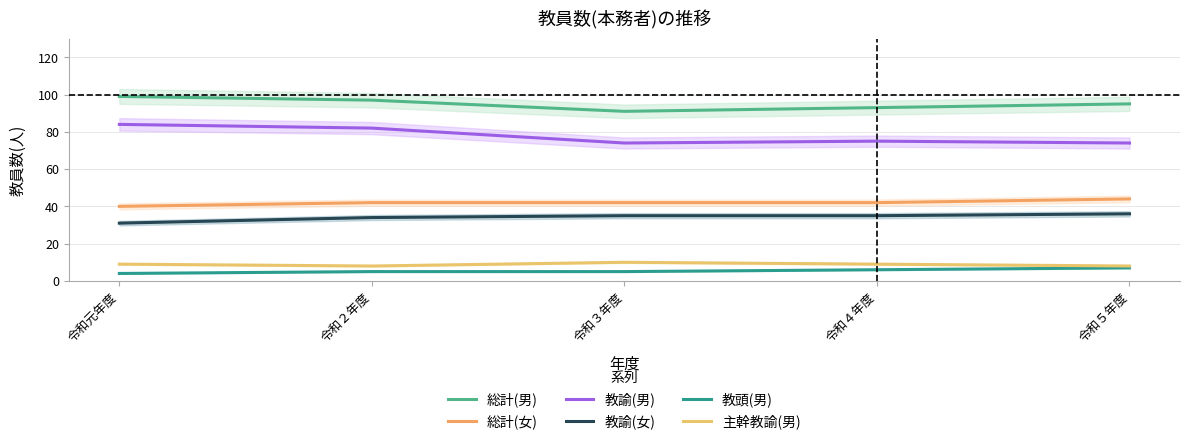

Where is the first local minimum for 主幹教諭(男)?

令和２年度